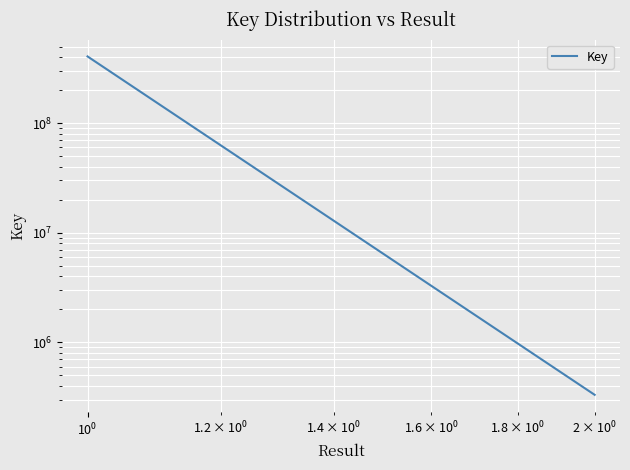

Is this an area chart (filled region under the line)?

No